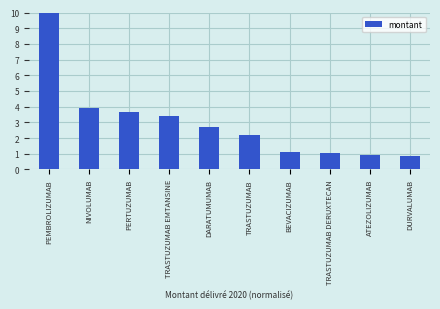

Are the bars horizontal?

No